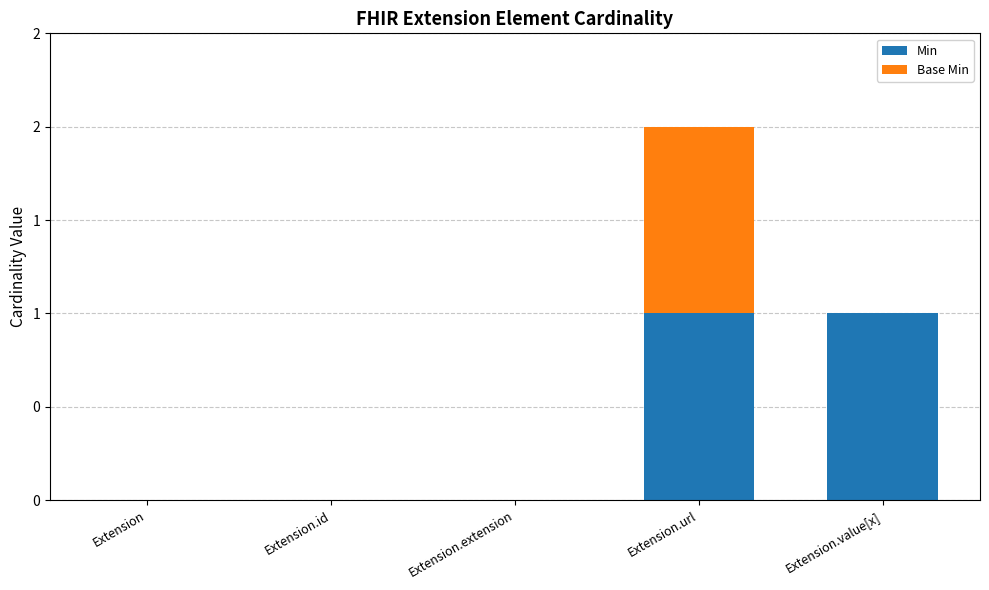

Are the bars horizontal?

No